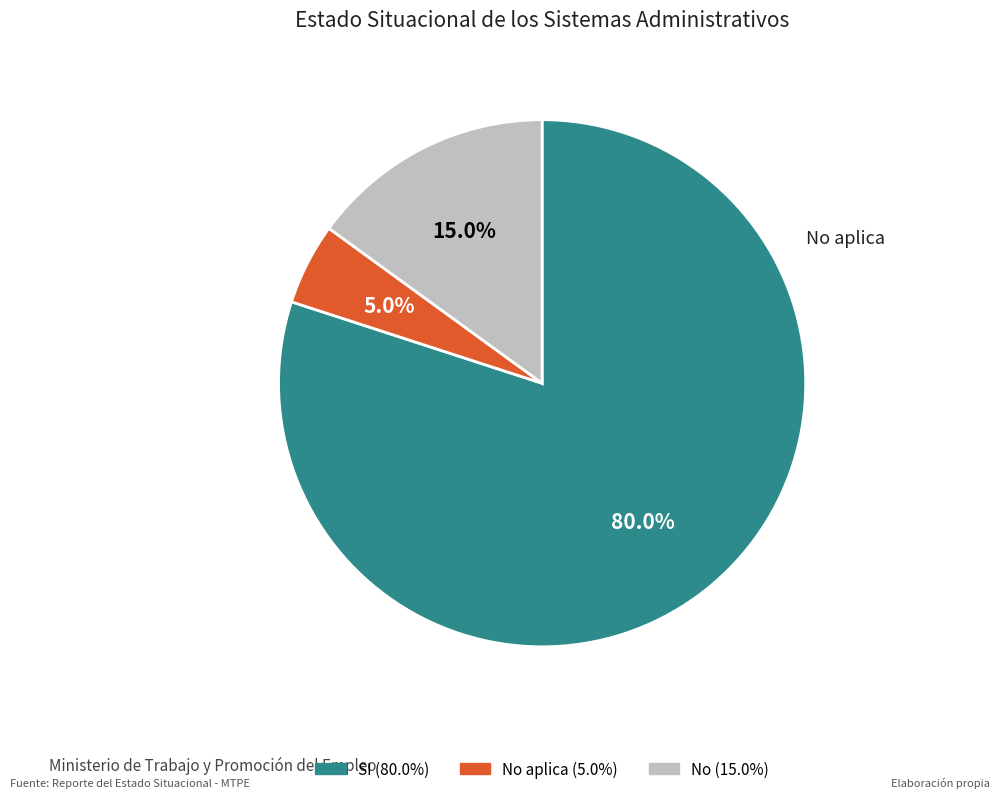

Count the number of slices in the pie.

3